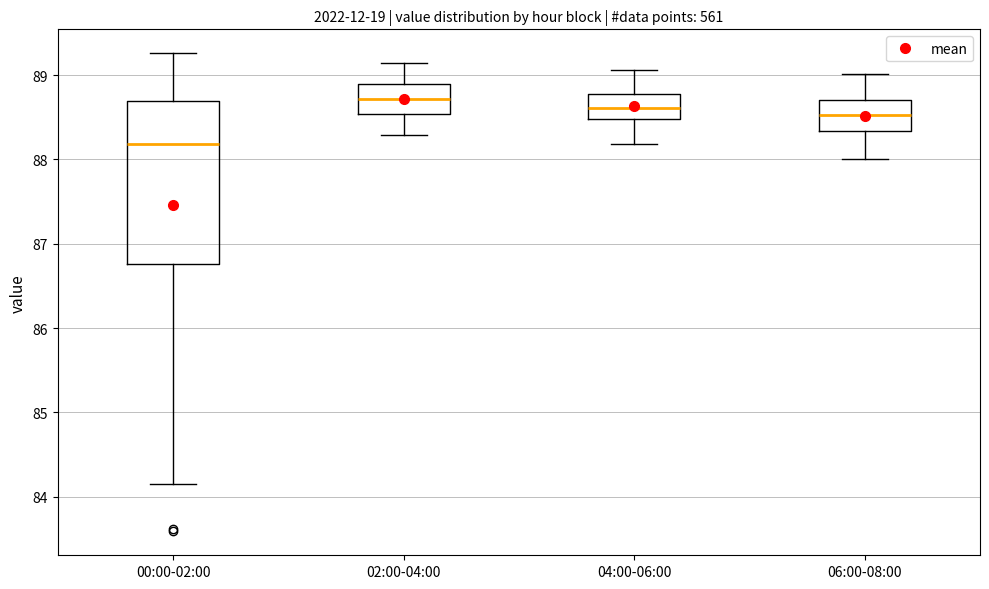

Where does the lower whisker of the box for 02:00-04:00 end on the y-axis? The values are not printed on the chart, so give them approximately, as read against the axis.

88.3